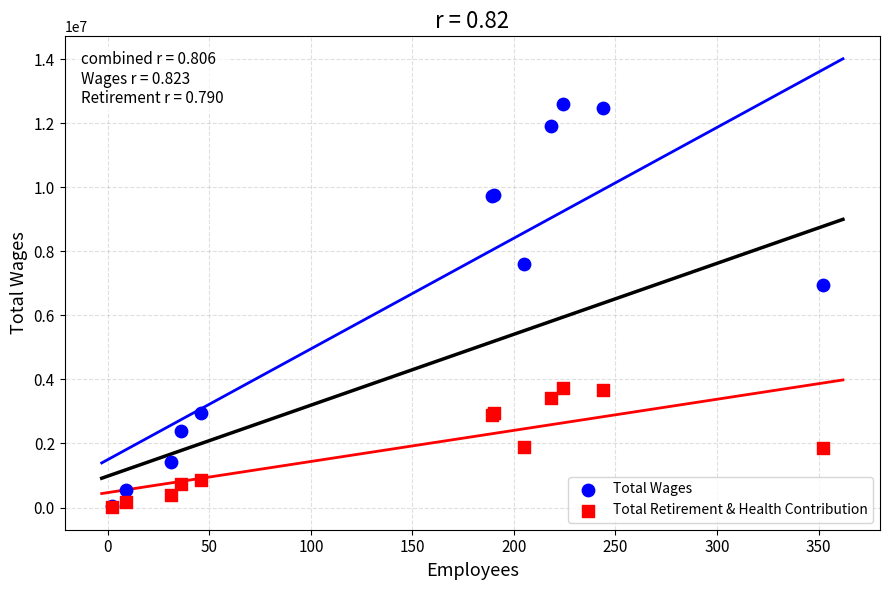

Across all series, what Y value is closest to 6297710?

6950939